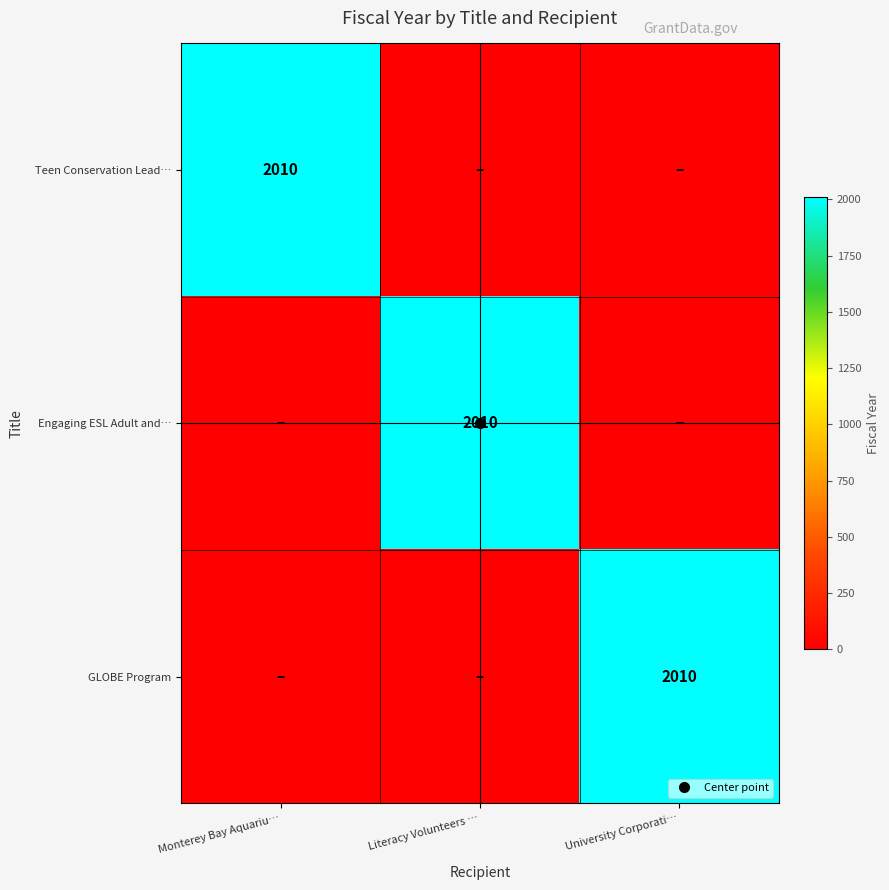

Which series has the largest range (max minus min)?

Teen Conservation Lead…